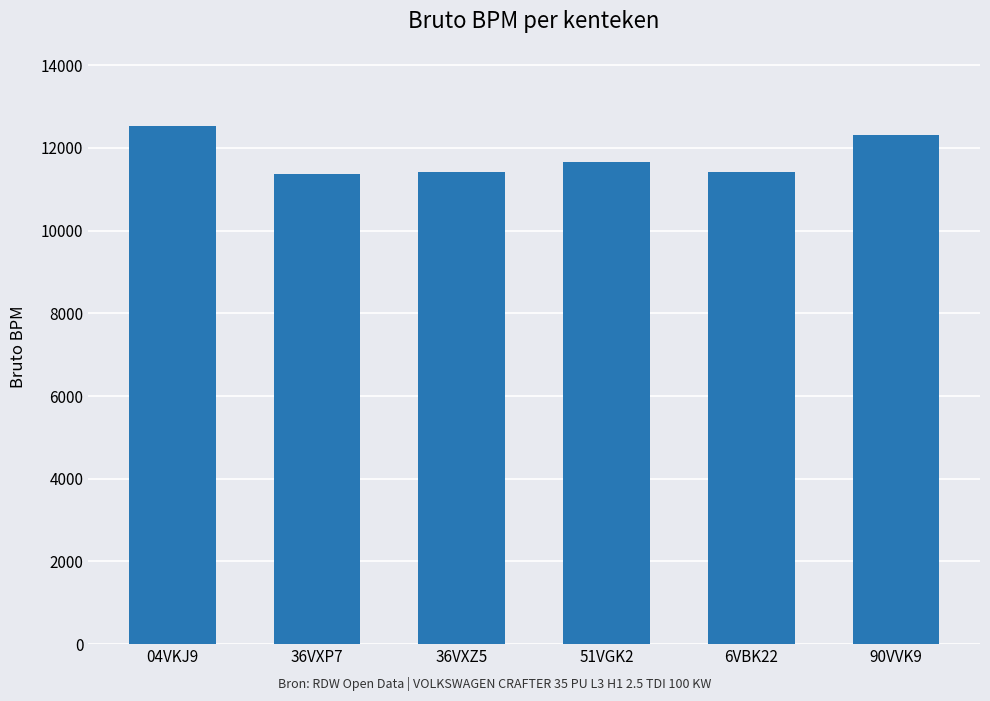

What is the difference between the maximum and minimum values?

1154